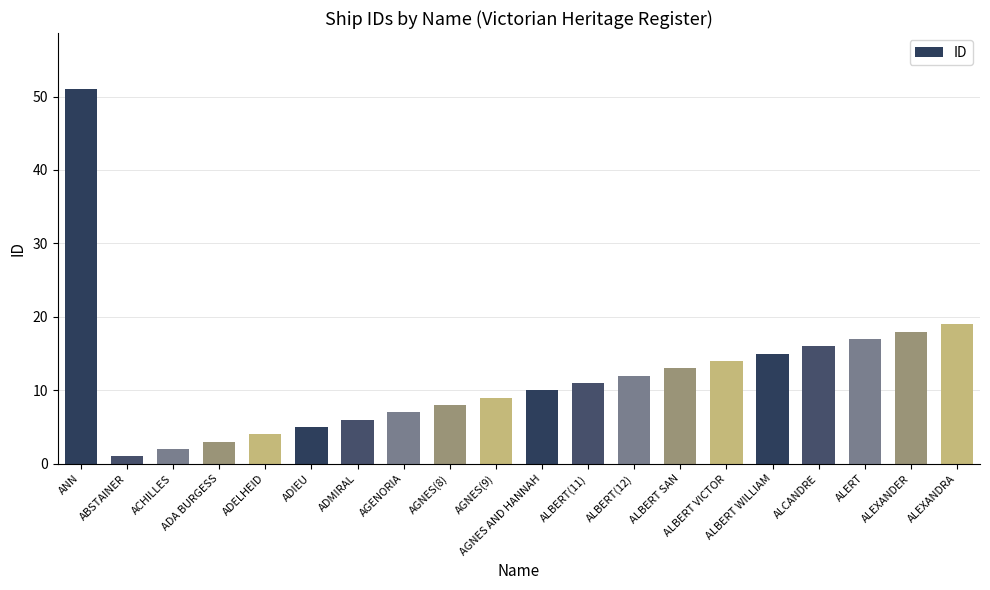

Count the number of data series in this chart.

1